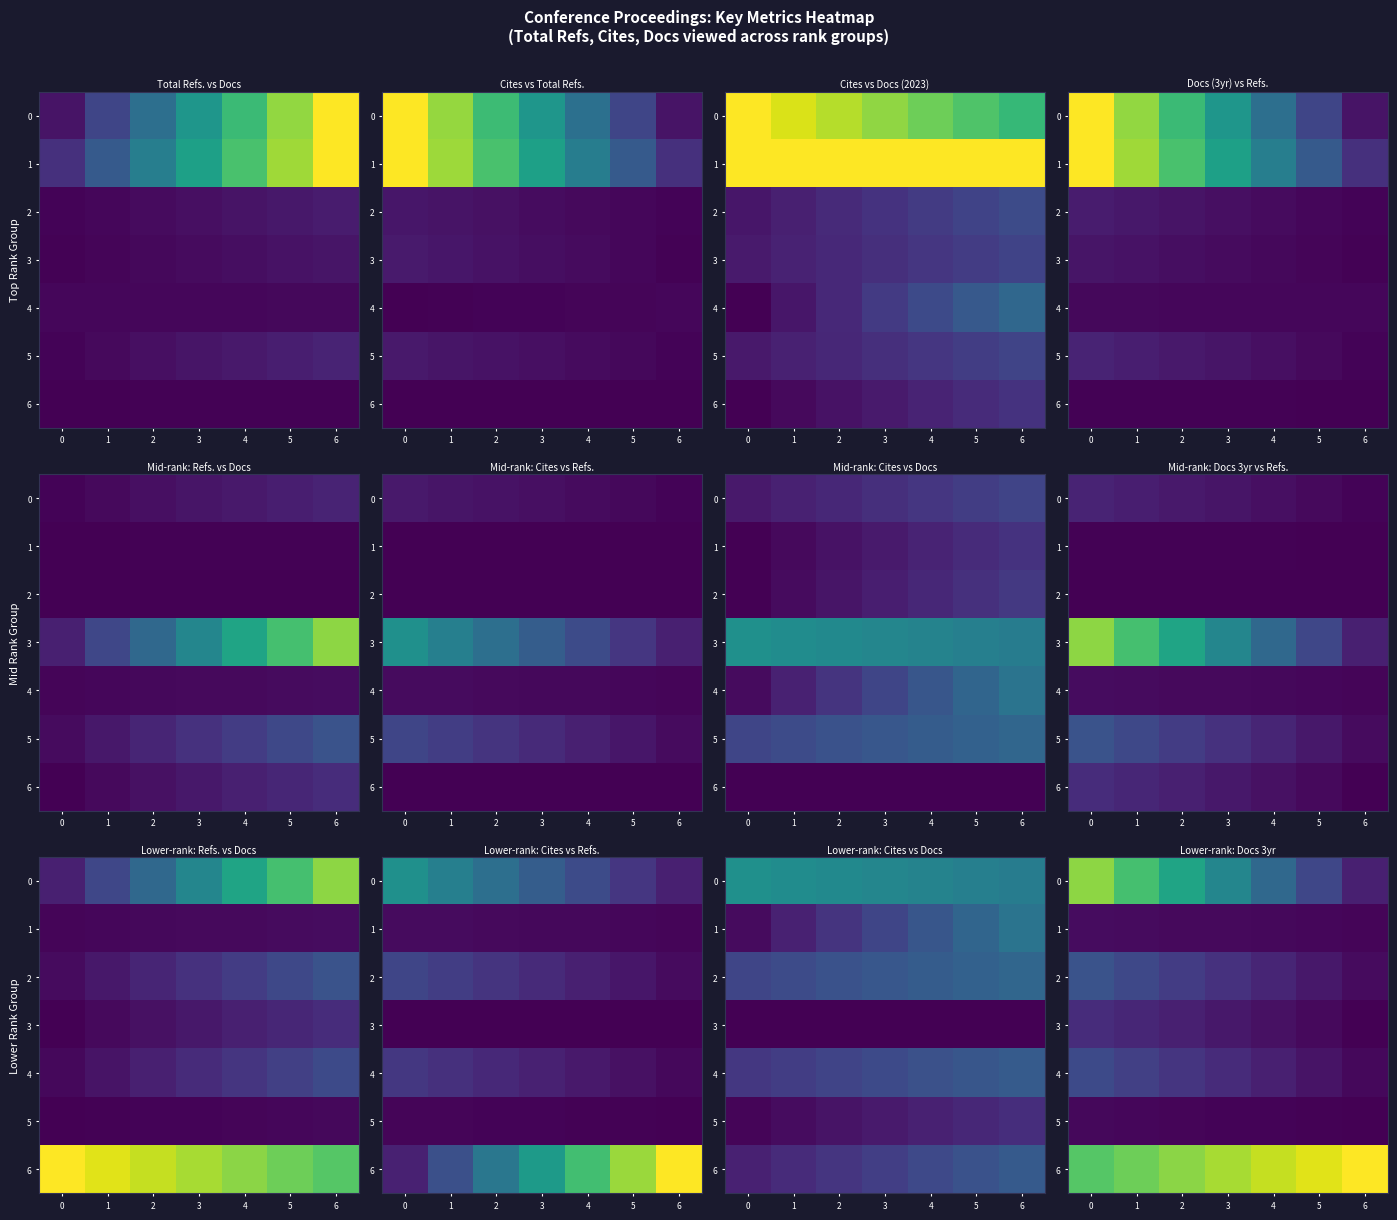

Which series has the largest total across all categories?

6